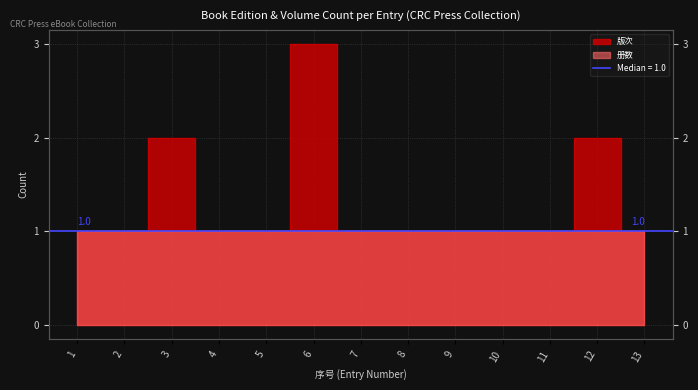

Rank the categories by value from highest to lowest.

6, 3, 12, 1, 2, 4, 5, 7, 8, 9, 10, 11, 13